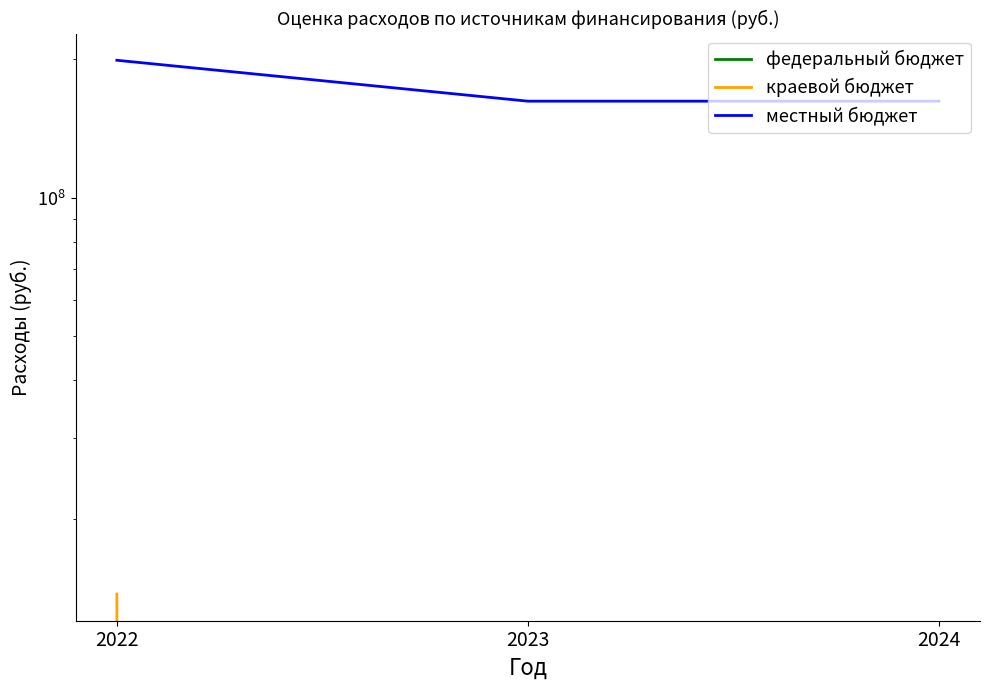

Is the value of федеральный бюджет at 2024 greater than the value of местный бюджет at 2022?

No